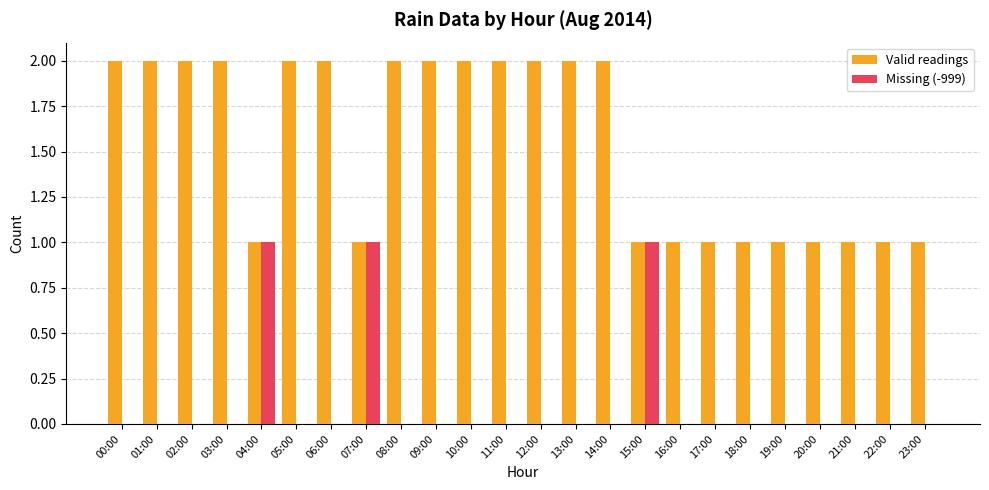

What is the sum of all Valid readings values?

37